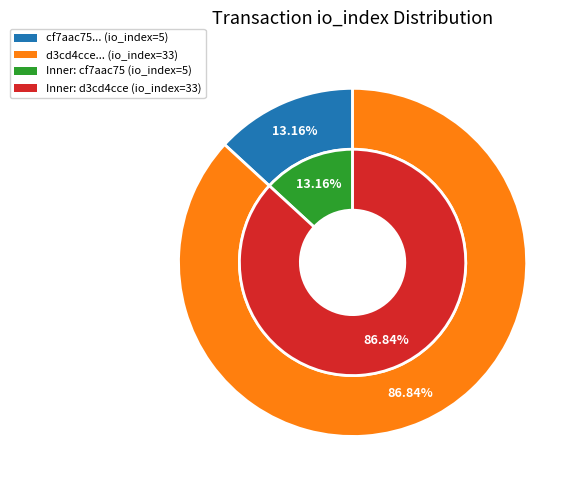

Rank the categories by outer value from lowest to highest.

0, 1